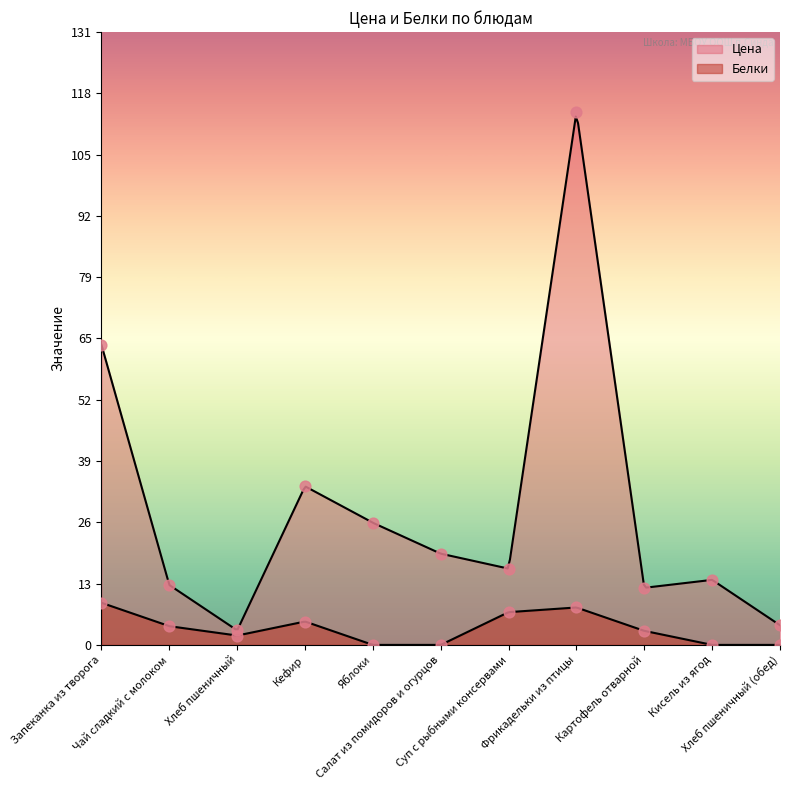

What are all the series names shown in the legend?

Цена, Белки